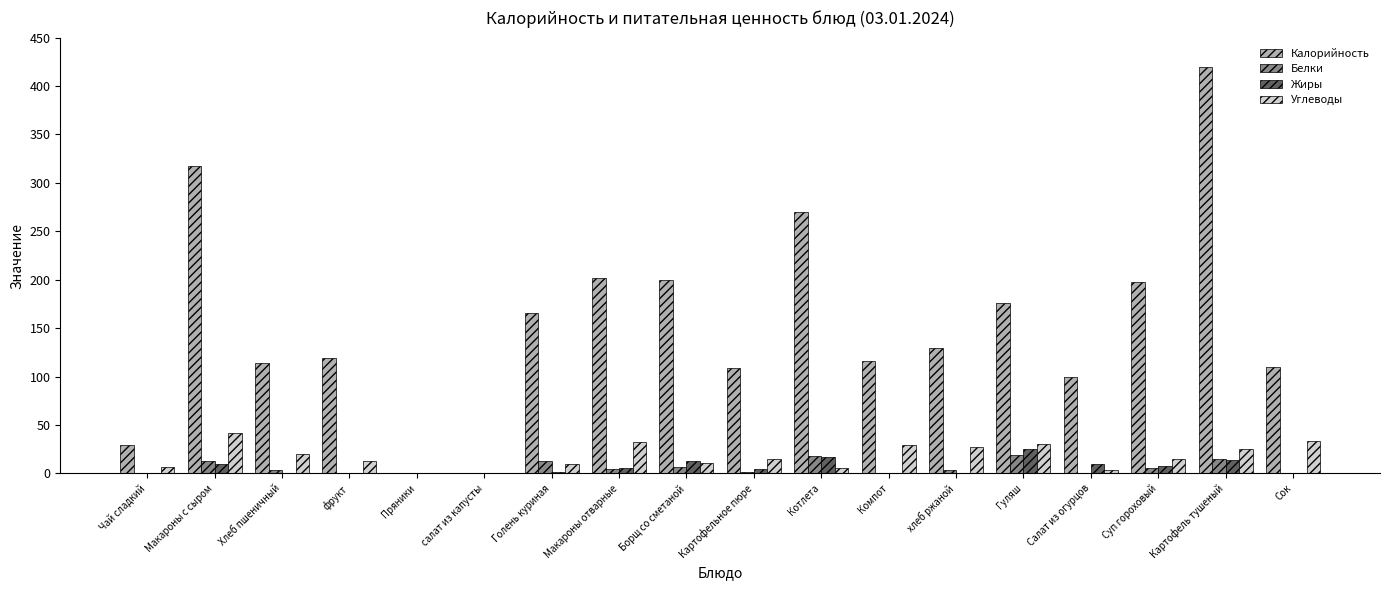

Where does the Жиры series first go above 5?

Макароны с сыром